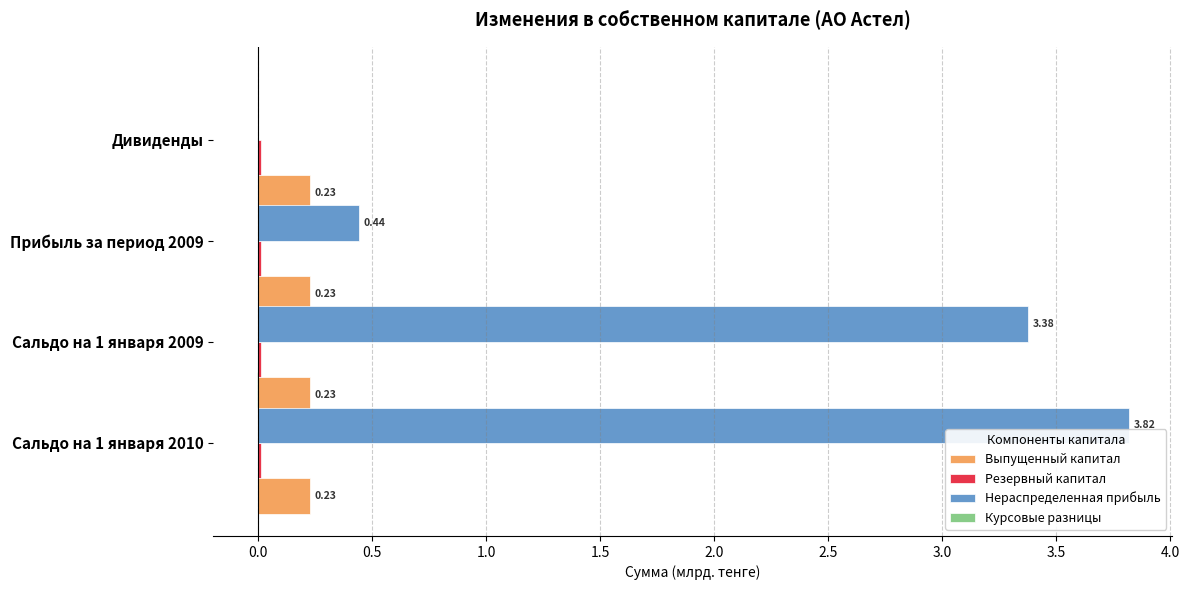

Count the Курсовые разницы values in the range 0 to 1.

1